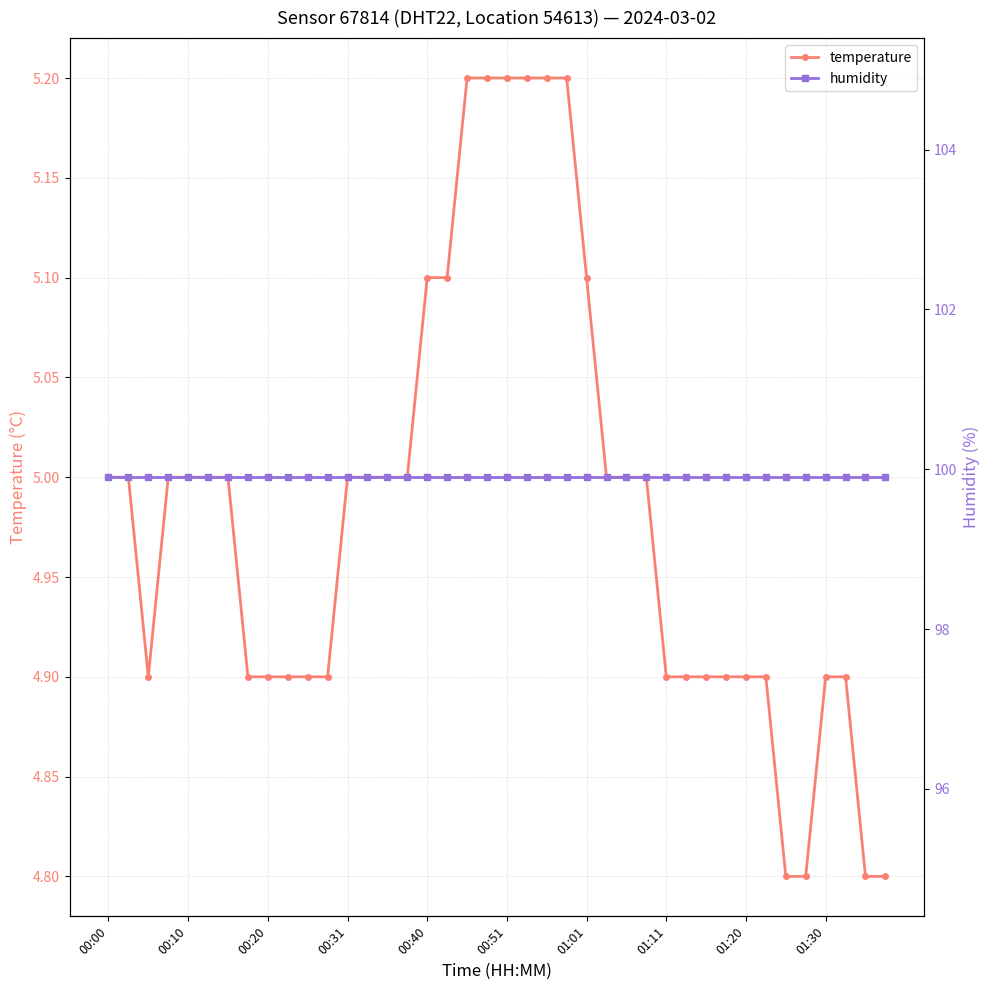

What is the total value across all series at 17?

105.0